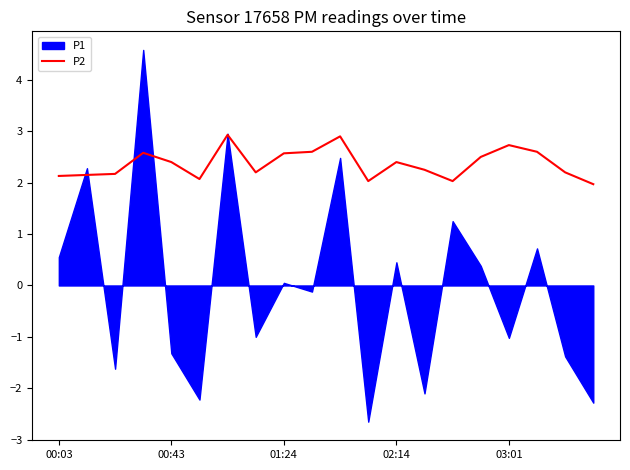

Is it true that P2 equals 2.9 at 00:03?

False